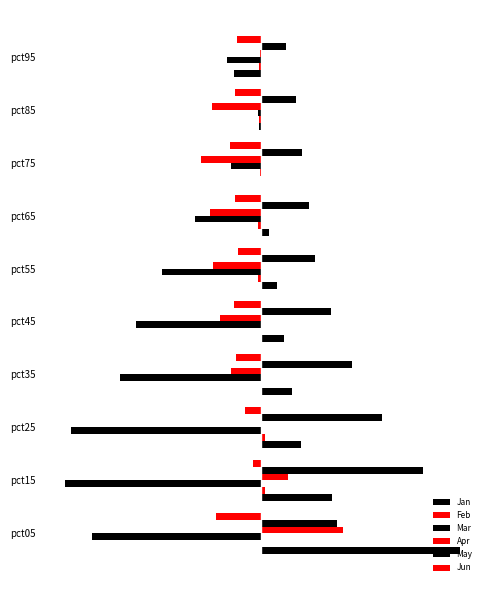

Does the chart contain any negative values?

Yes